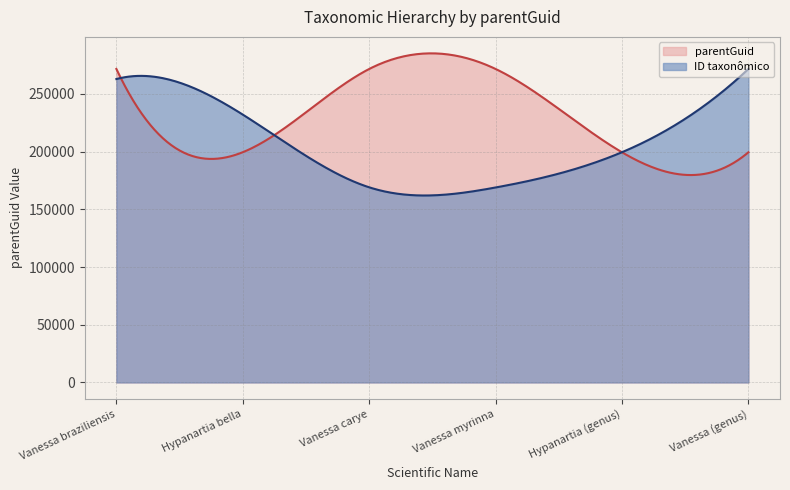

What is the maximum value shown in the chart?

285086.0